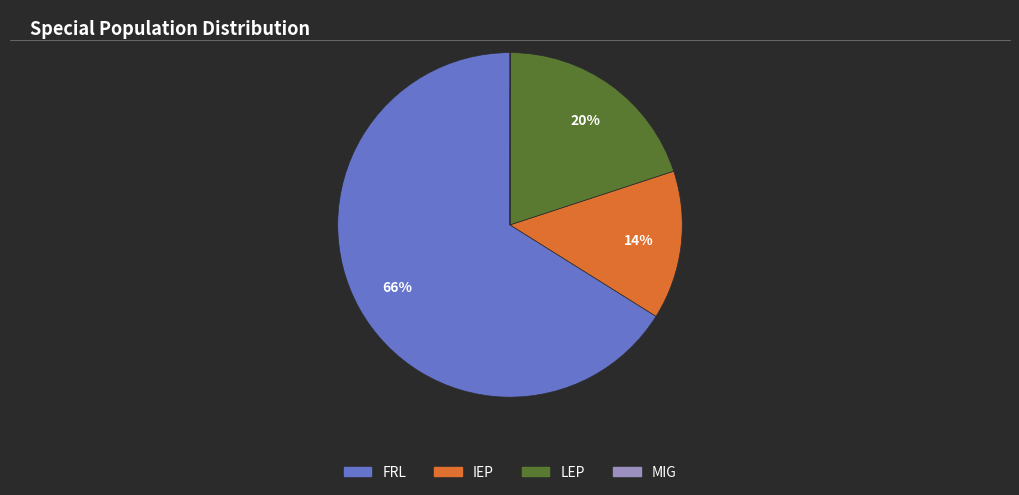

Is there any slice that represents more than half of the pie?

Yes